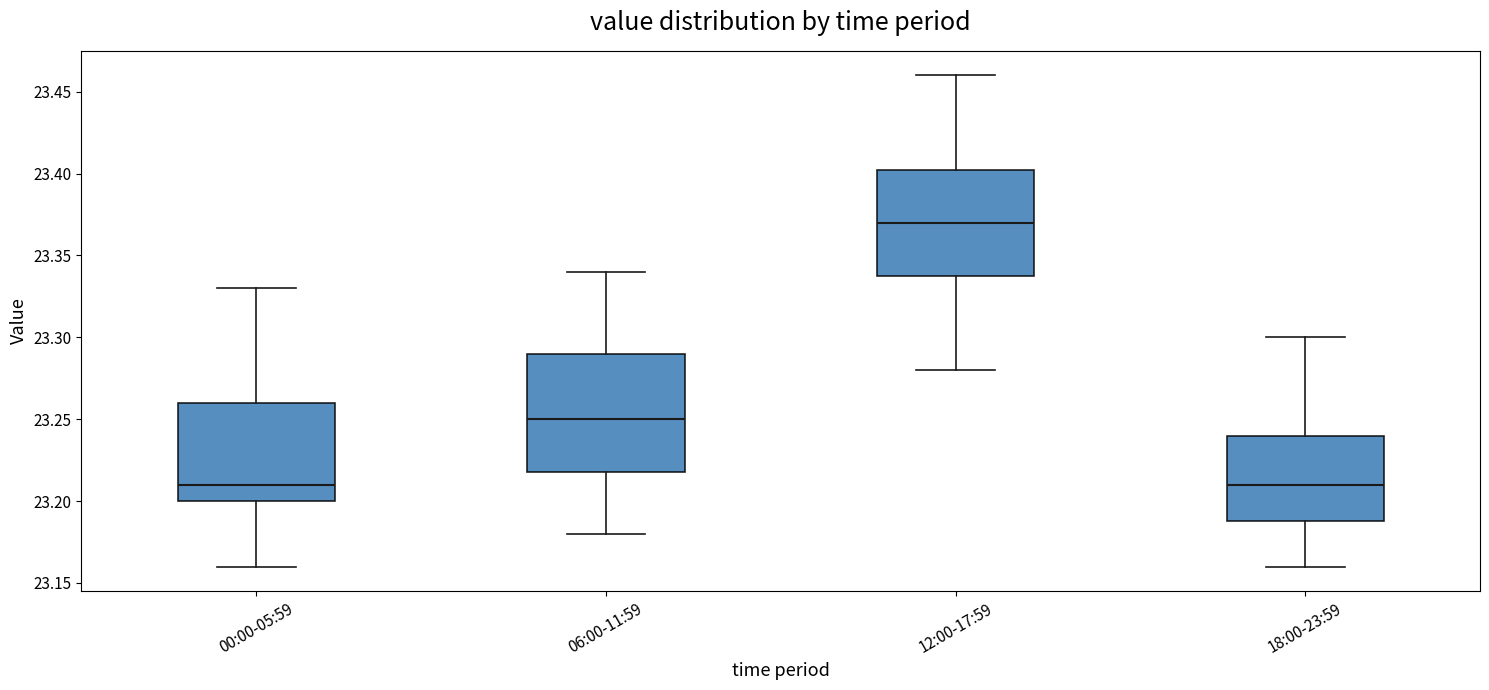

Reading left to right, read every box against the y-axis: the position of its median line, the range the box covers, and the ends of its whiskers. The values are not printed on the chart, so give them approximately, as read against the axis.

00:00-05:59: median 23.210, box 23.200 to 23.260, whiskers 23.160 to 23.330
06:00-11:59: median 23.250, box 23.220 to 23.290, whiskers 23.180 to 23.340
12:00-17:59: median 23.370, box 23.340 to 23.405, whiskers 23.280 to 23.460
18:00-23:59: median 23.210, box 23.190 to 23.240, whiskers 23.160 to 23.300